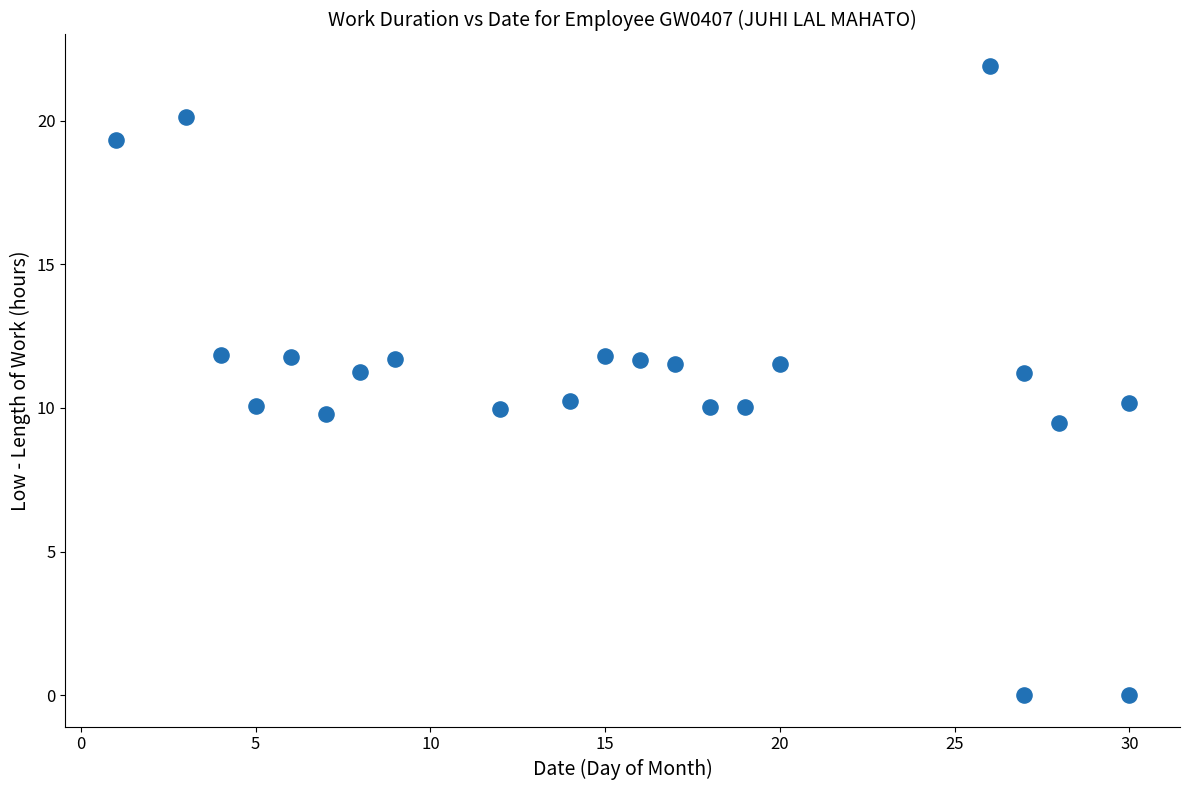

What is the range of X values (max minus min)?

29.0